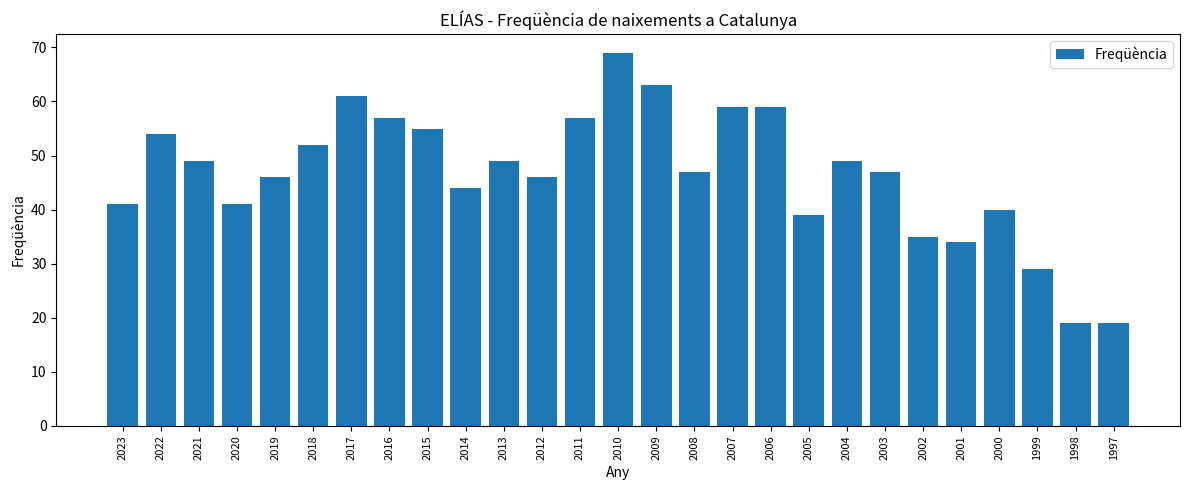

How many bars are there in total?

27